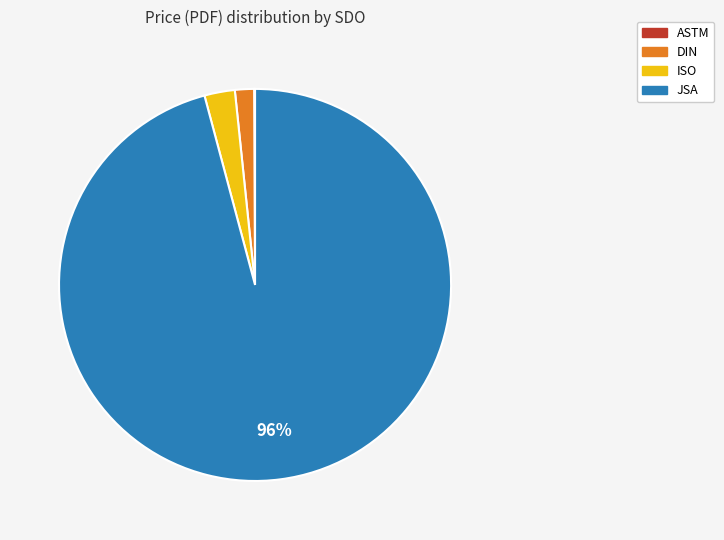

To the nearest percent, what is the average slice percentage?

25%